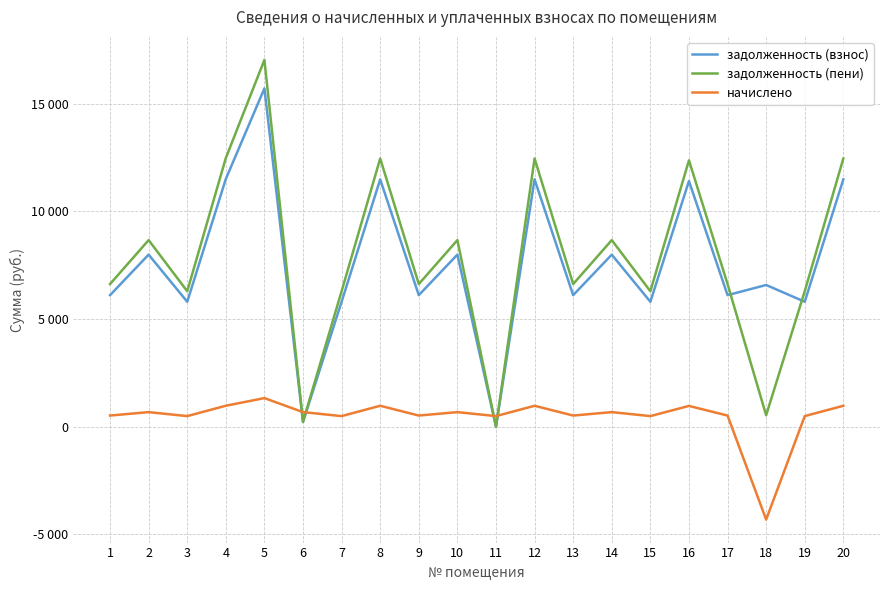

Does the chart have visible grid lines?

Yes